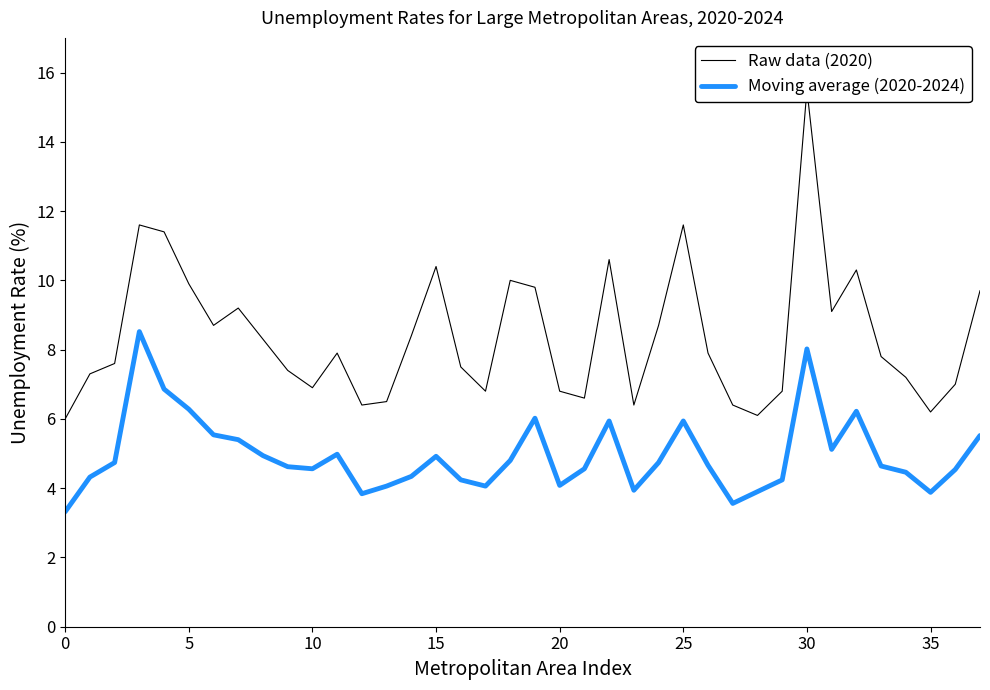

The Moving average (2020-2024) series shows 3.6 at 27. True or false?

True